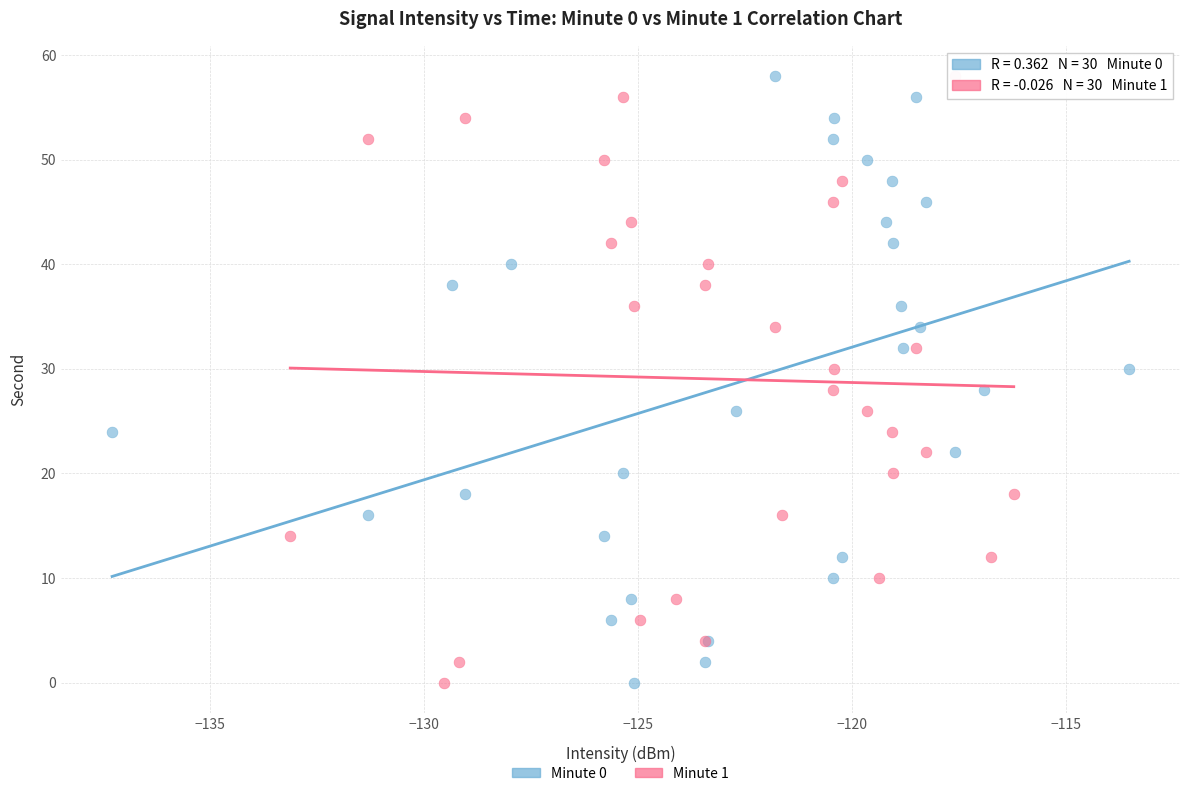

What are all the series names shown in the legend?

Minute 0, Minute 1